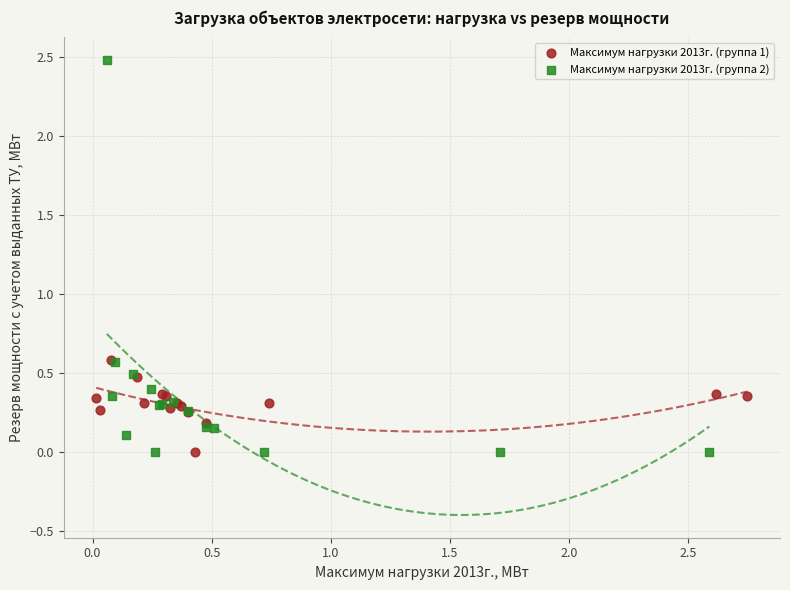

Which series reaches the maximum Y coordinate?

Максимум нагрузки 2013г. (группа 2)